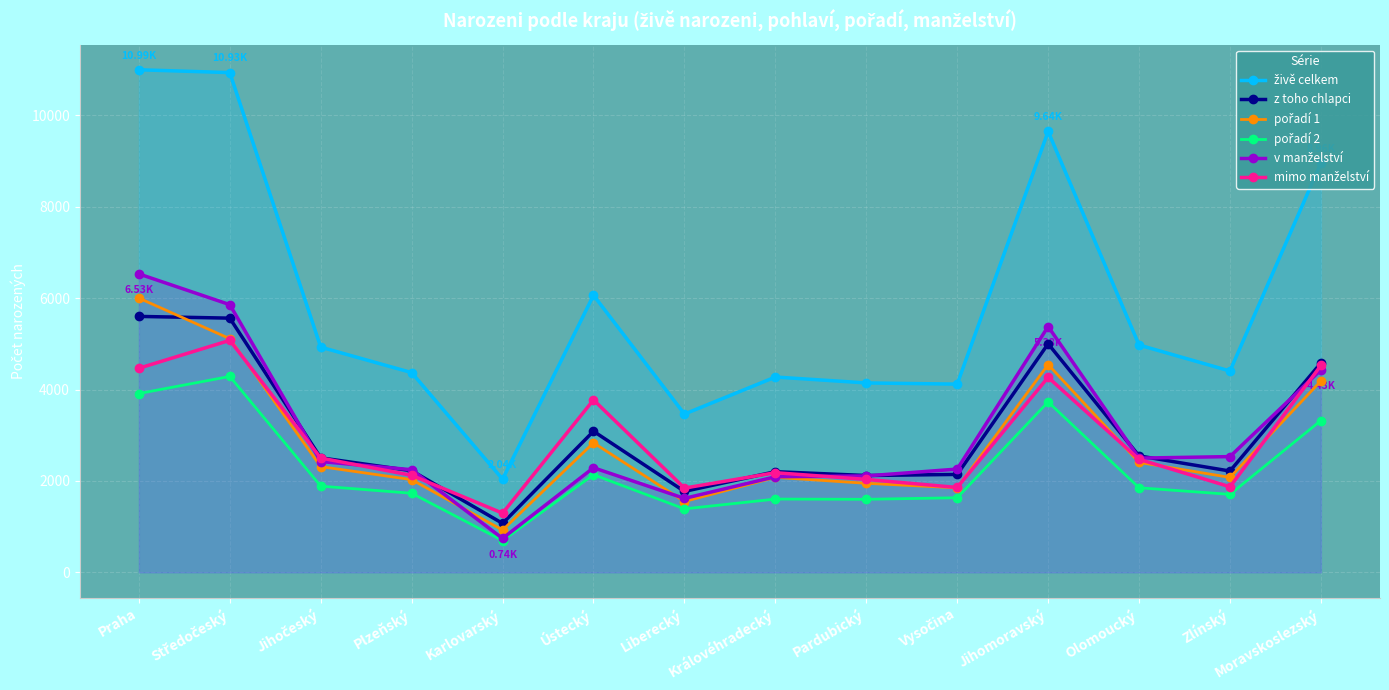

How many lines are shown in the chart?

6